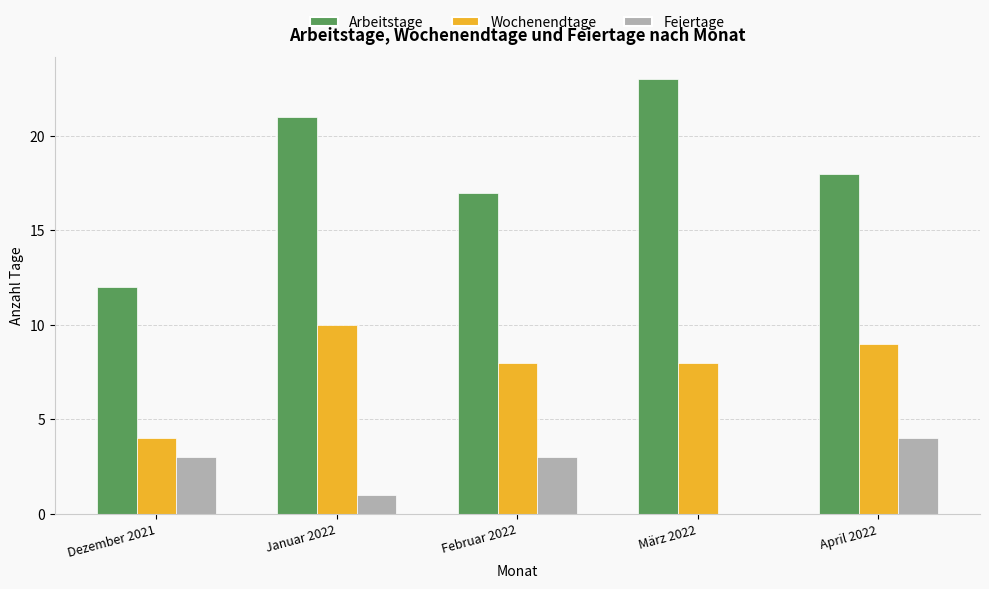

Reading left to right, list all the values displayed in this chart.

Arbeitstage: Dezember 2021=12	Januar 2022=21	Februar 2022=17	März 2022=23	April 2022=18
Wochenendtage: Dezember 2021=4	Januar 2022=10	Februar 2022=8	März 2022=8	April 2022=9
Feiertage: Dezember 2021=3	Januar 2022=1	Februar 2022=3	März 2022=0	April 2022=4